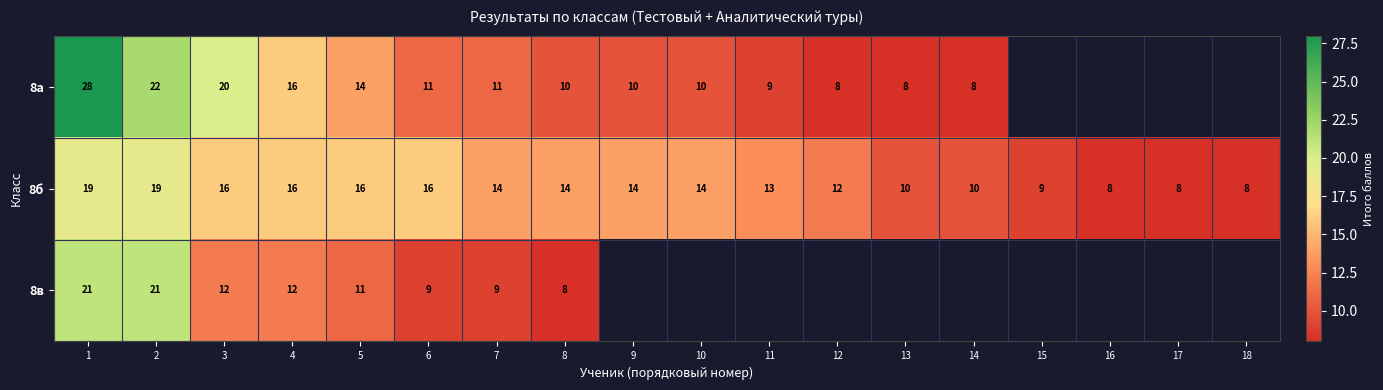

The value of 8б at 18 is 2. True or false?

False